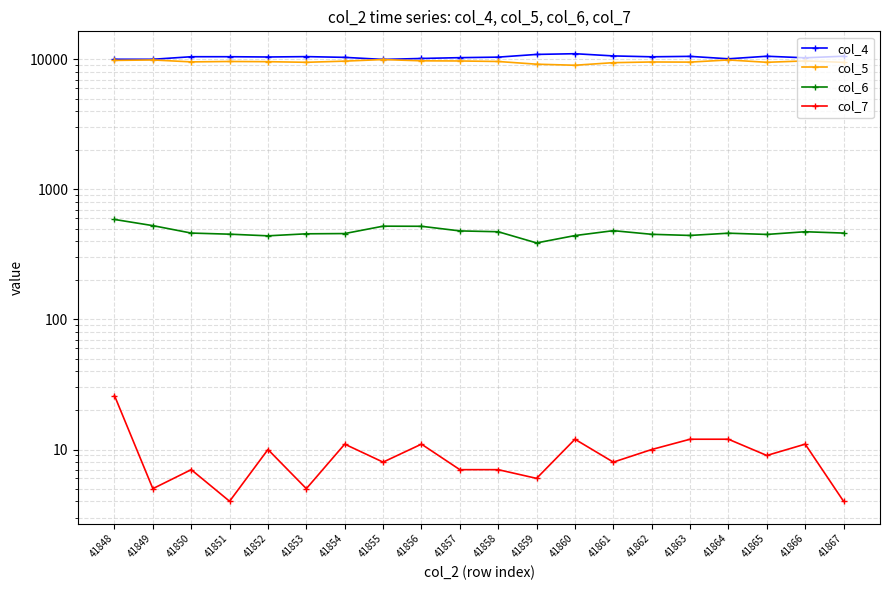

At which label does col_7 first exceed 9?

41848